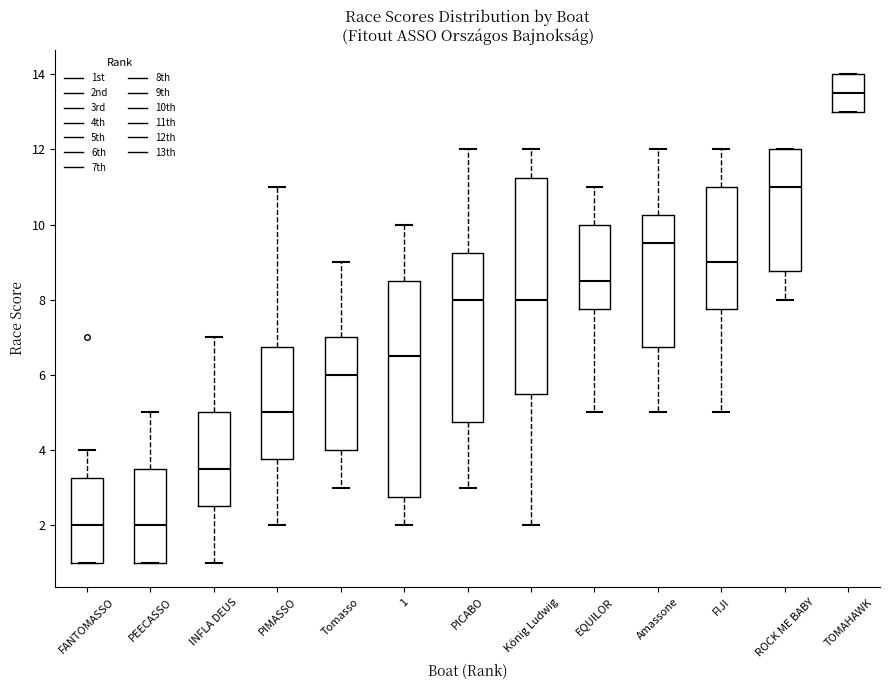

Where does the median line of the box for PEECASSO sit on the y-axis? The values are not printed on the chart, so give them approximately, as read against the axis.

2.0